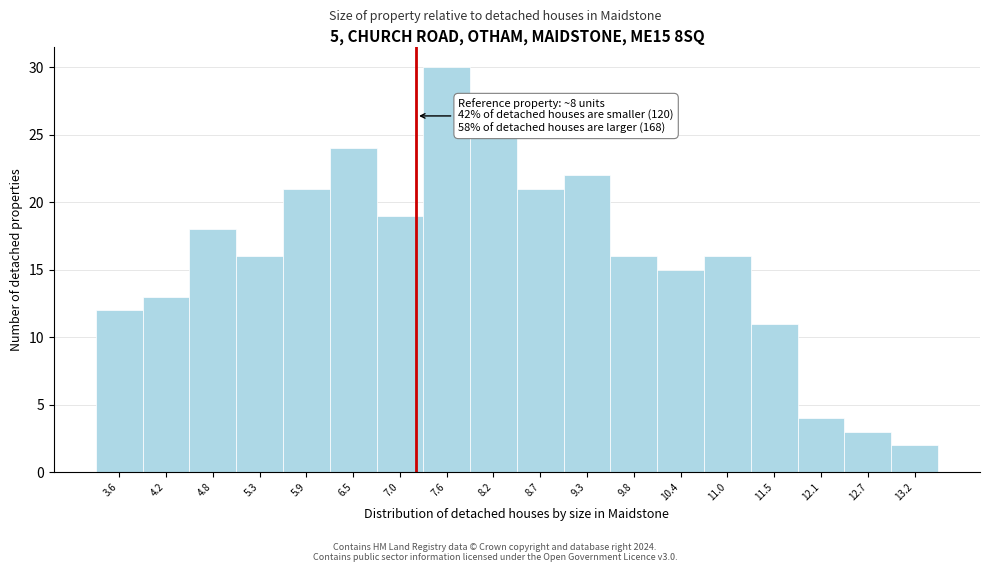

Reading right to left, extract all data points from this chart.

2	3	4	11	16	15	16	22	21	25	30	19	24	21	16	18	13	12